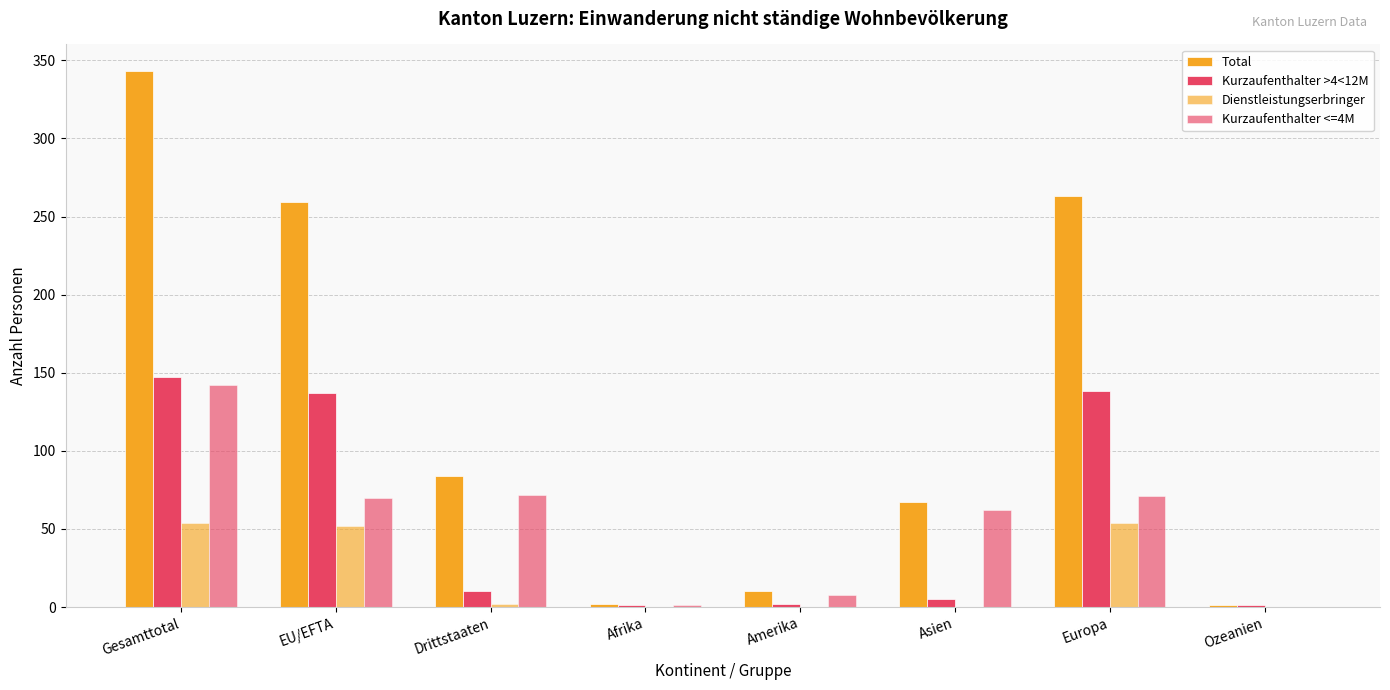

What is the total value across all series at Europa?

526